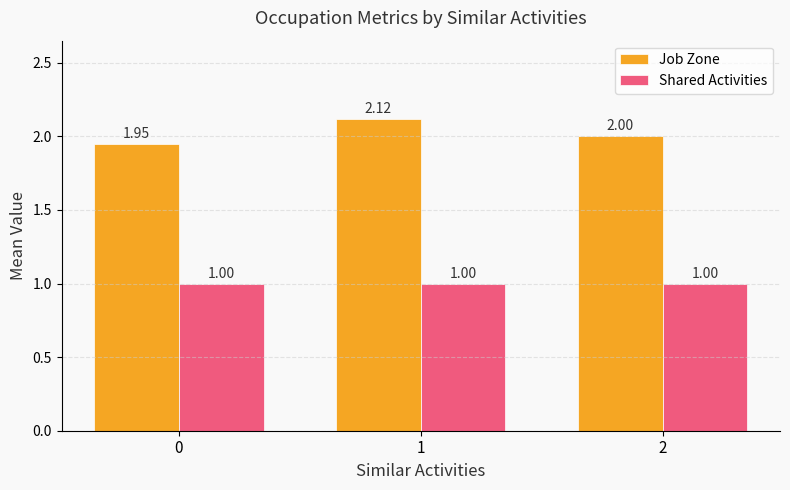

Which series has the largest range (max minus min)?

Job Zone